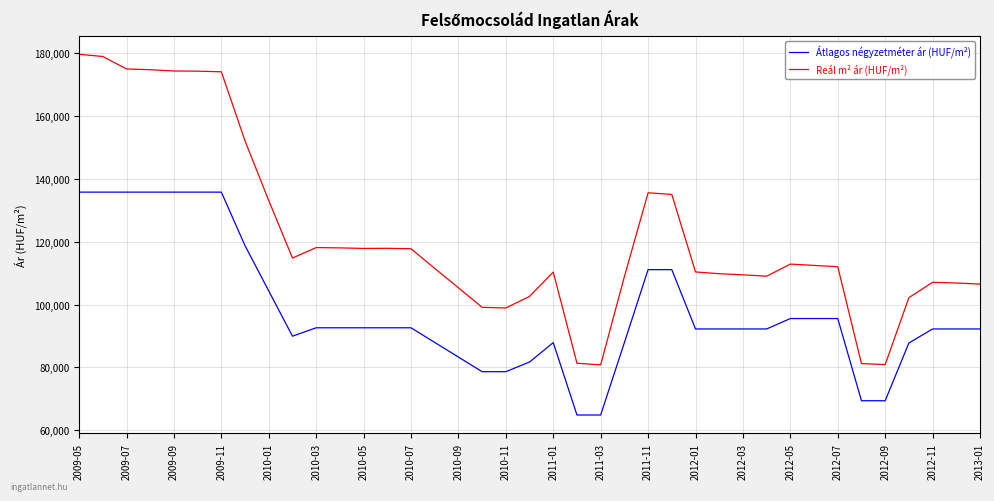

Which series has the widest spread of values?

Reál m² ár (HUF/m²)